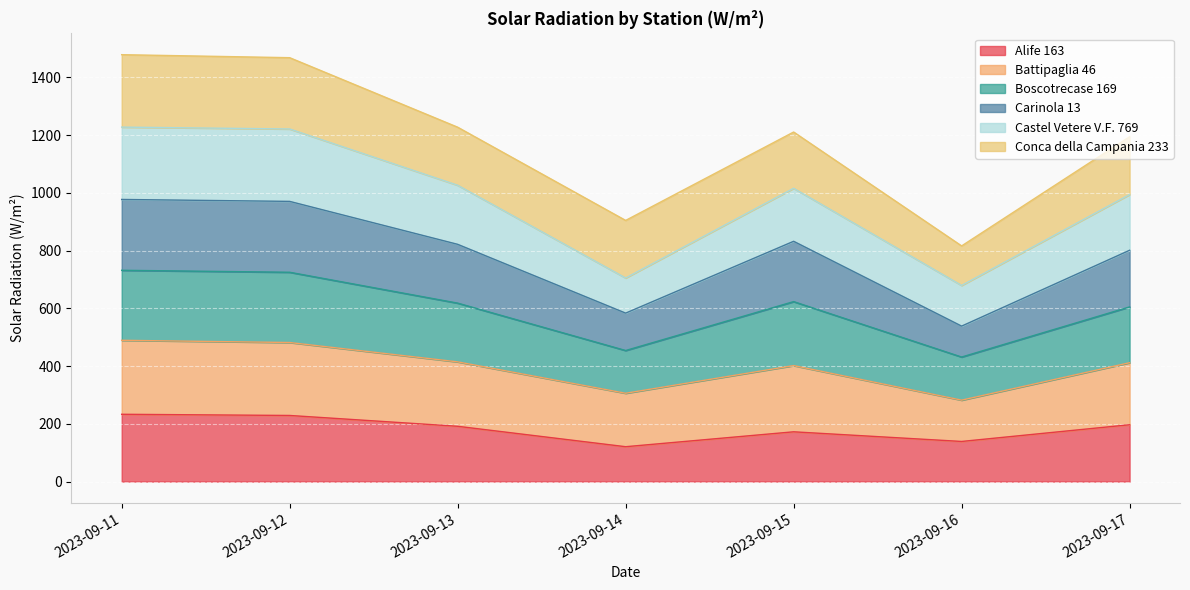

What is the maximum value for Alife 163?

233.0